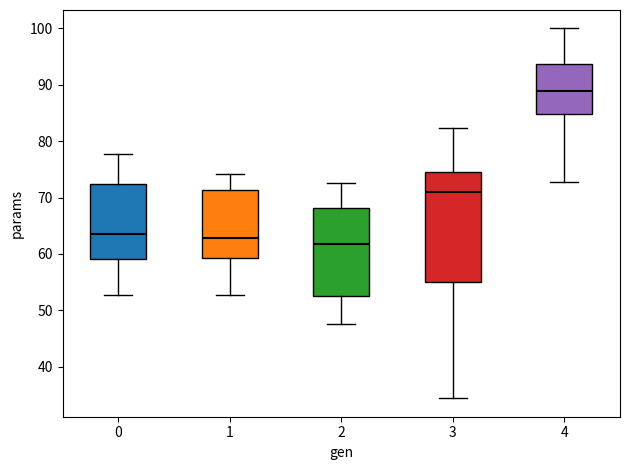

Reading left to right, read every box against the y-axis: the position of its median line, the range the box covers, and the ends of its whiskers. The values are not printed on the chart, so give them approximately, as read against the axis.

0: median 64, box 59 to 72, whiskers 53 to 78
1: median 63, box 59 to 71, whiskers 53 to 74
2: median 62, box 53 to 68, whiskers 48 to 73
3: median 71, box 55 to 75, whiskers 34 to 82
4: median 89, box 85 to 94, whiskers 73 to 100